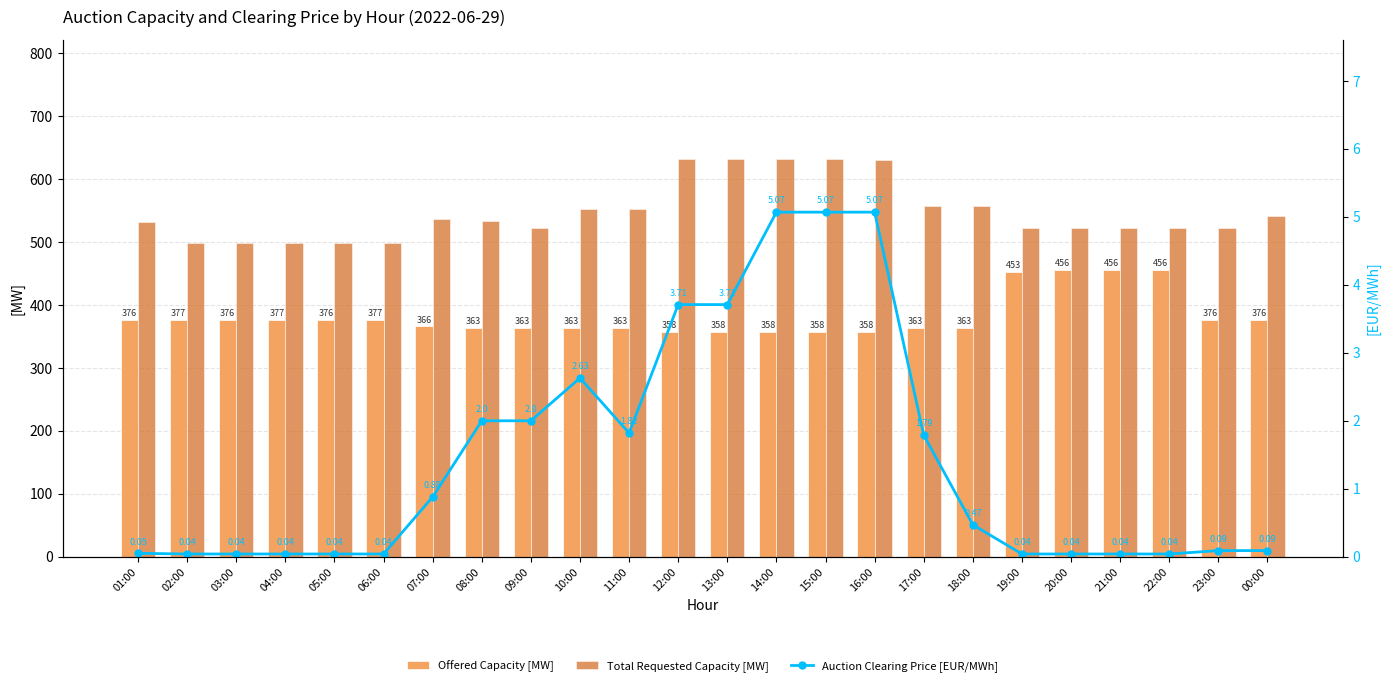

At which category is the sum across all series the highest?

14:00